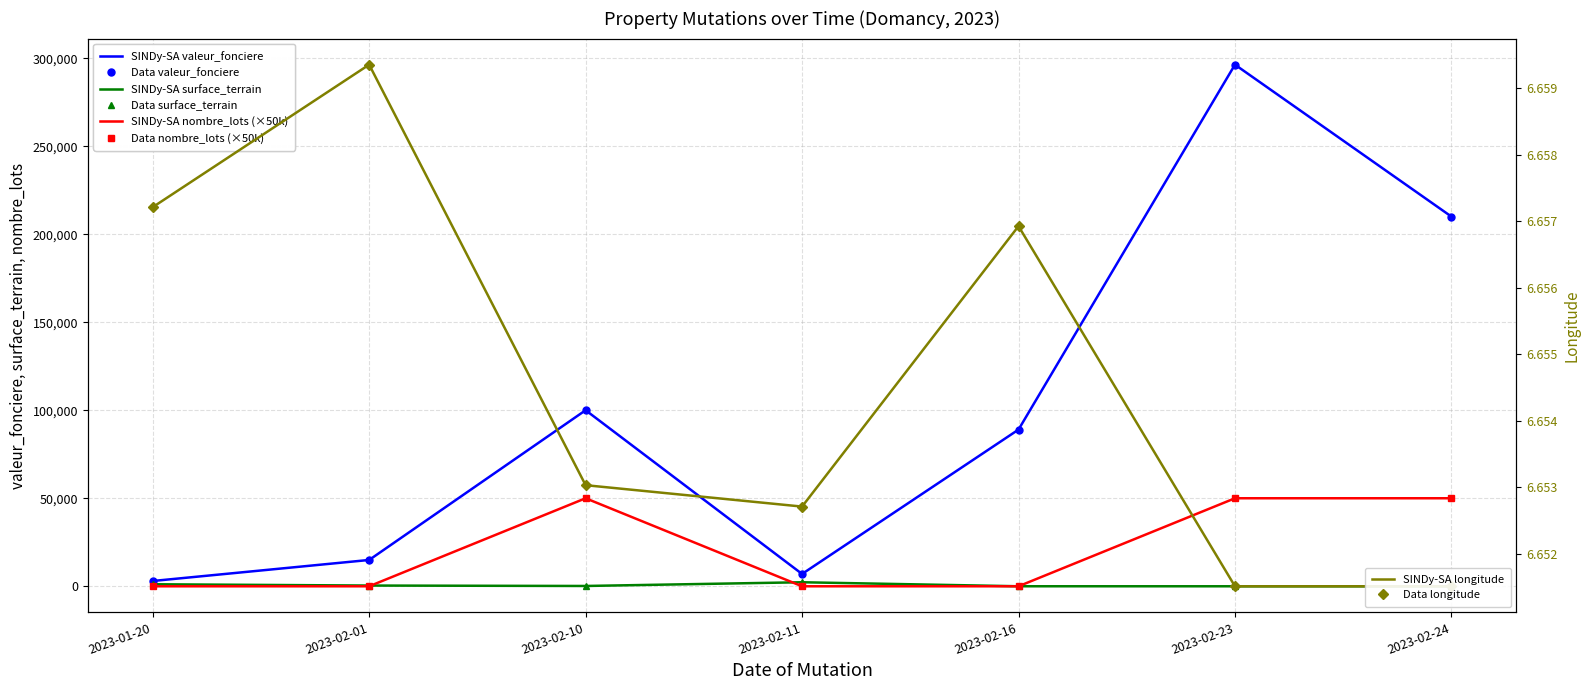

Which series has the largest range (max minus min)?

valeur_fonciere